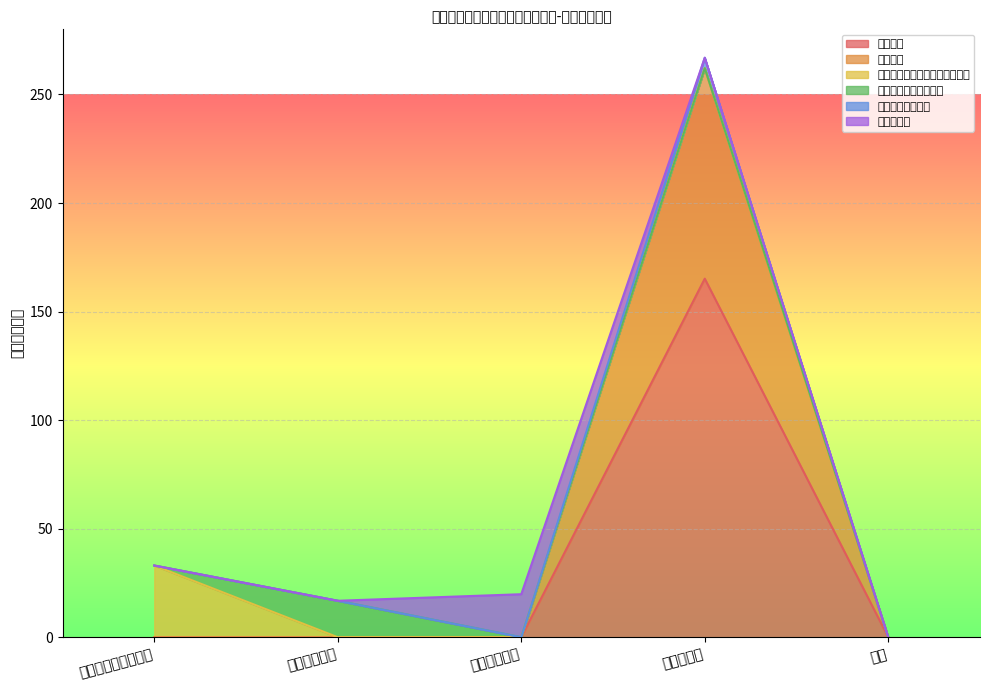

Which category has the highest value in the 基本工资 series?

农林水支出